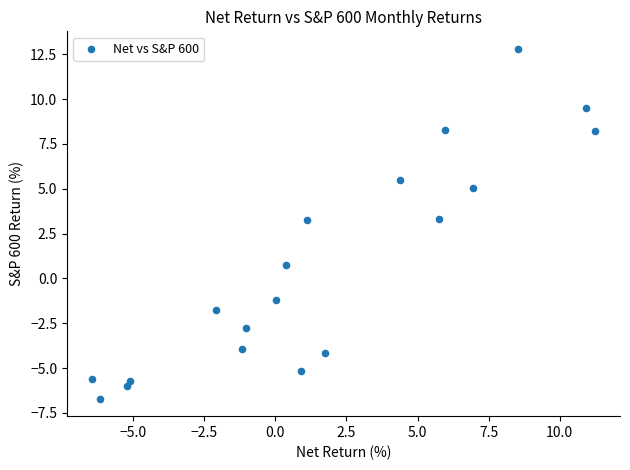

What is the range of Y values (max minus min)?

19.5